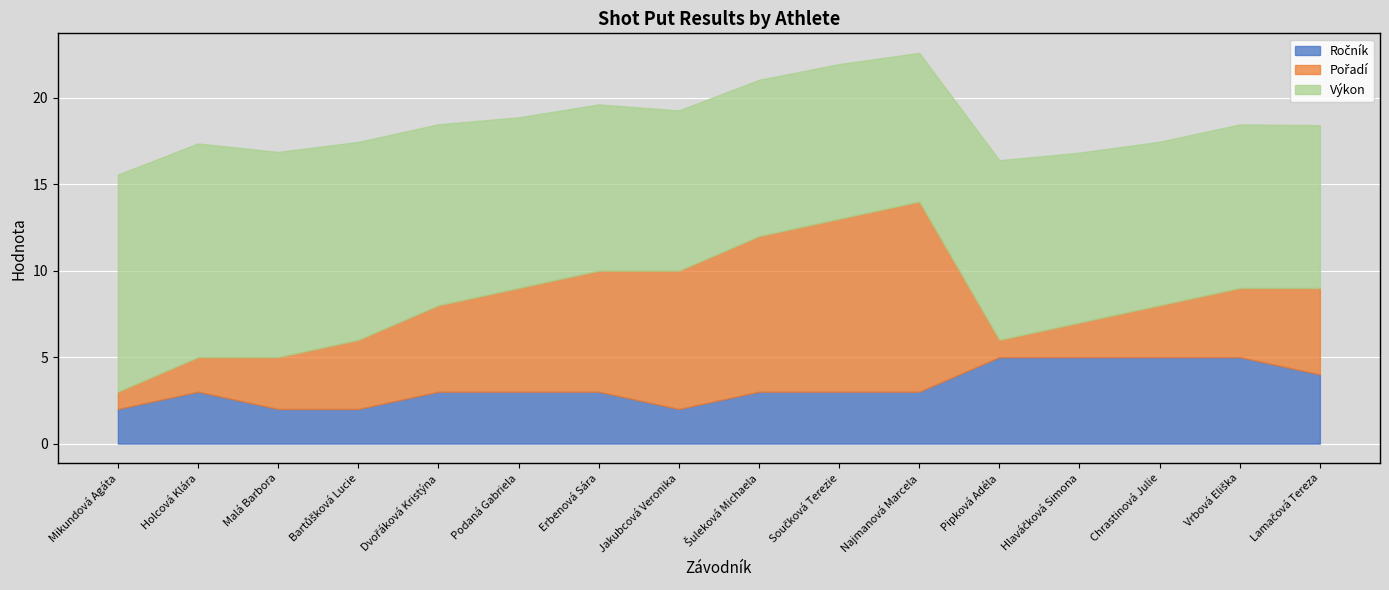

Which has a higher value, Vrbová Eliška or Lamačová Tereza?

Vrbová Eliška